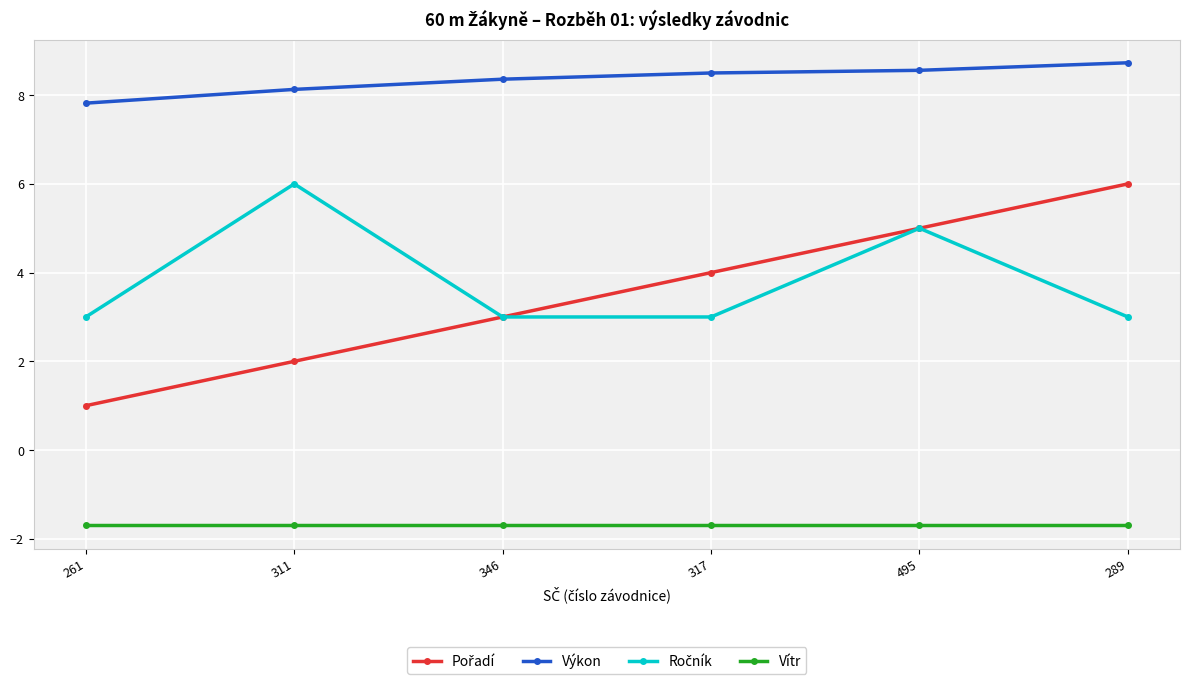

True or false: Výkon and Vítr cross at least once.

False